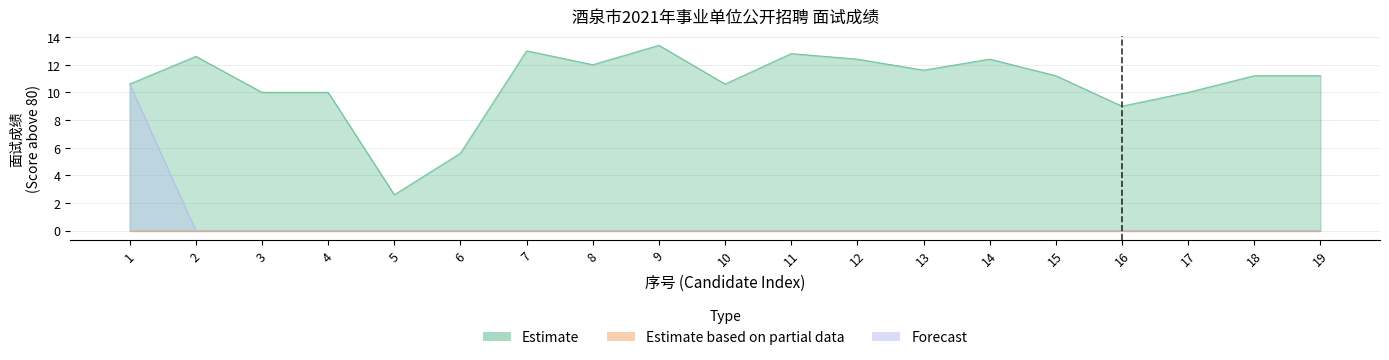

True or false: Forecast and Estimate intersect in this chart.

False